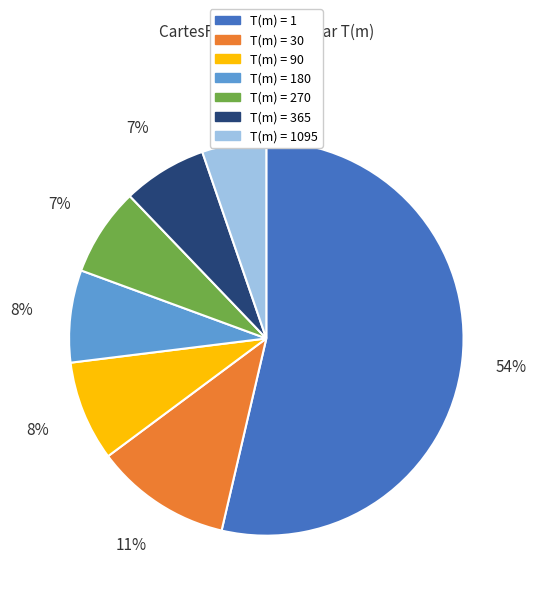

Is there any slice that represents more than half of the pie?

Yes